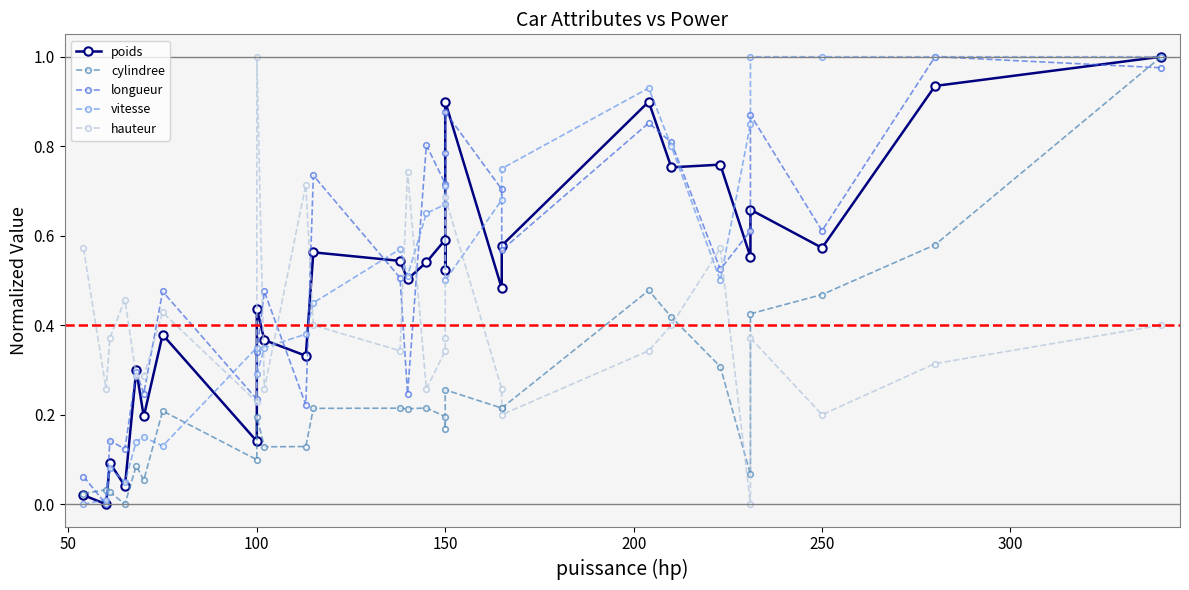

What is the difference between the second highest and minimum values in the longueur series?

1.0